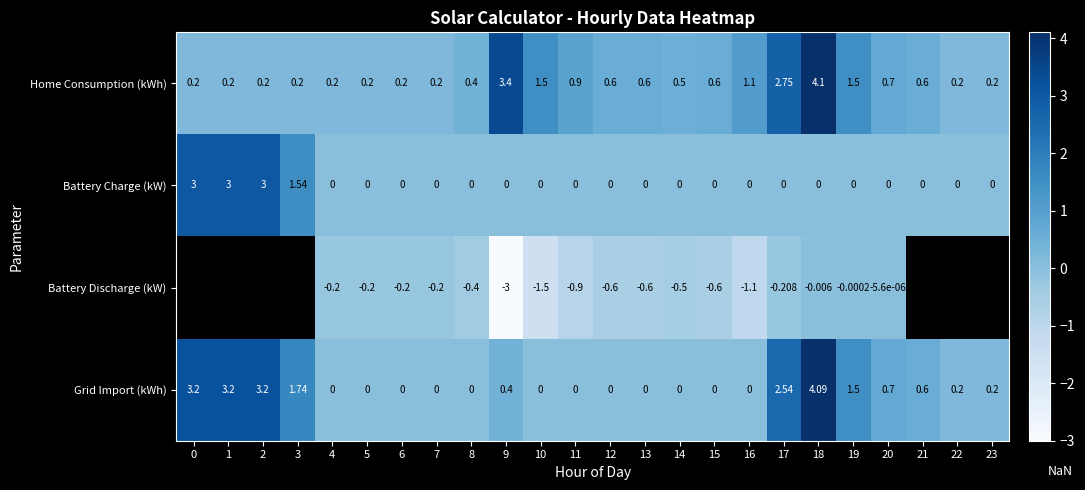

Is the value of Battery Discharge (kW) at 18 greater than the value of Home Consumption (kWh) at 4?

No